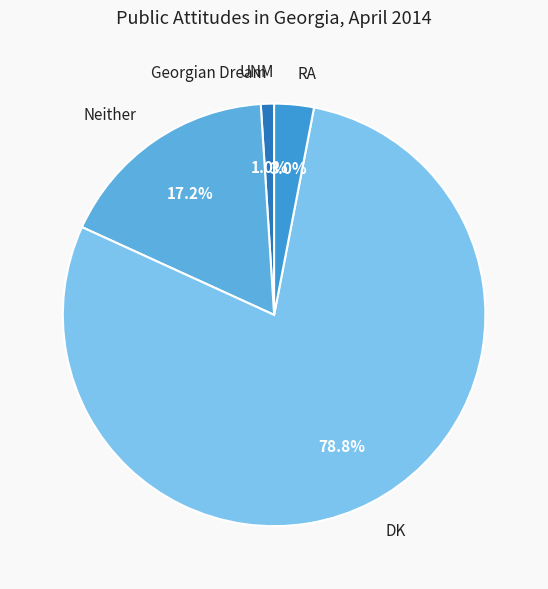

What is the ratio of the value at DK to the value at Neither?

4.6